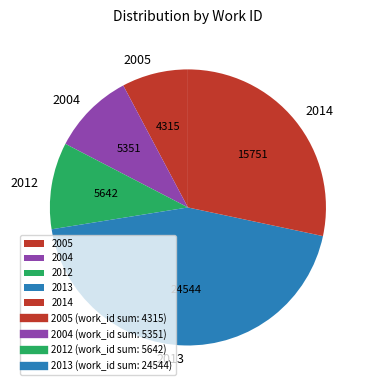

How many segments does this pie chart have?

5